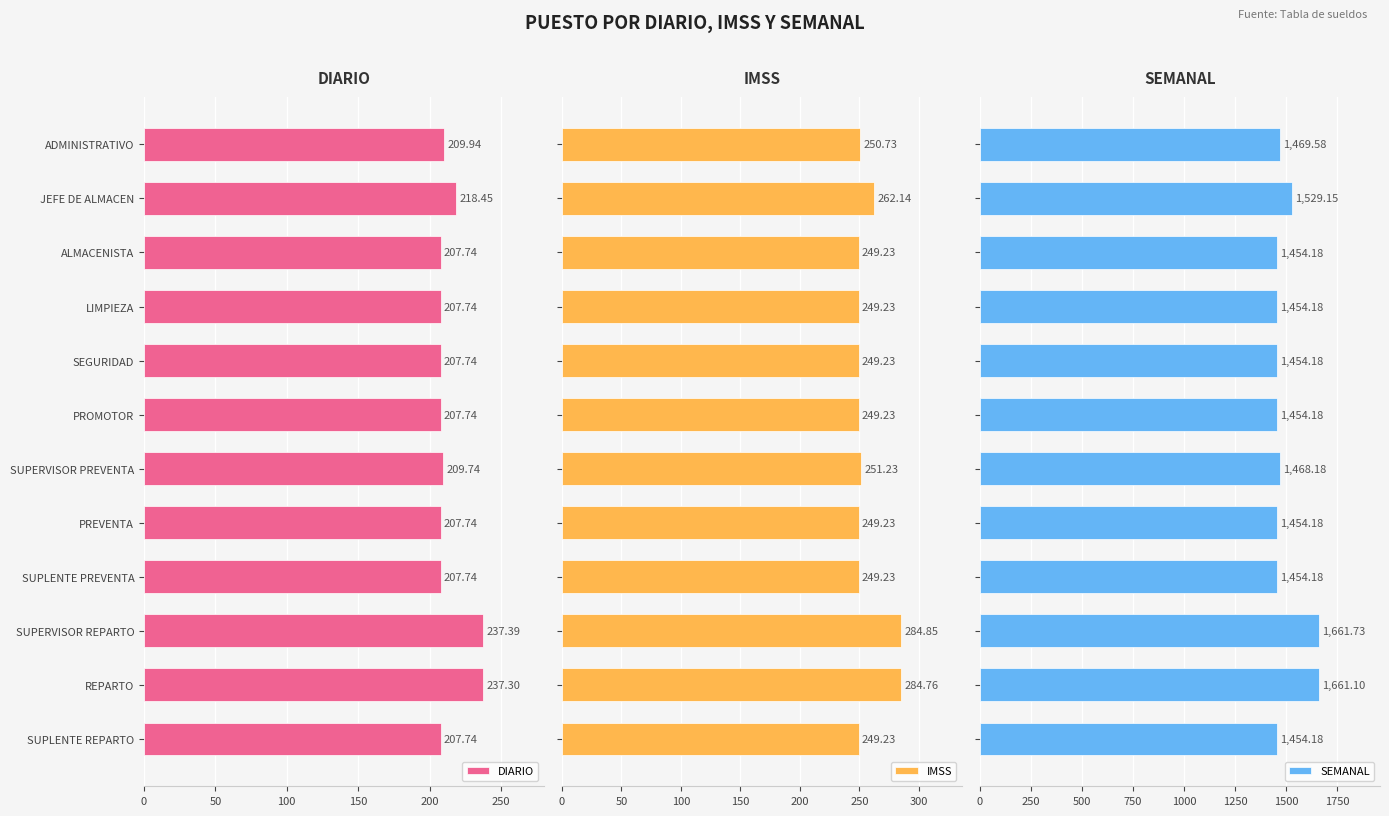

What is the difference between the second highest and minimum values in the DIARIO series?

29.6